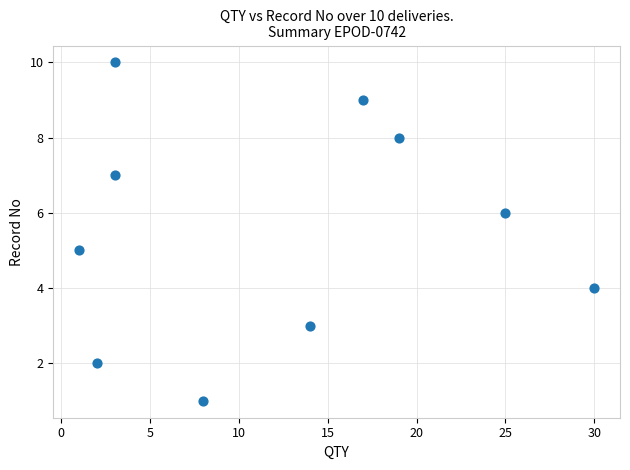

What is the average Y value?

6